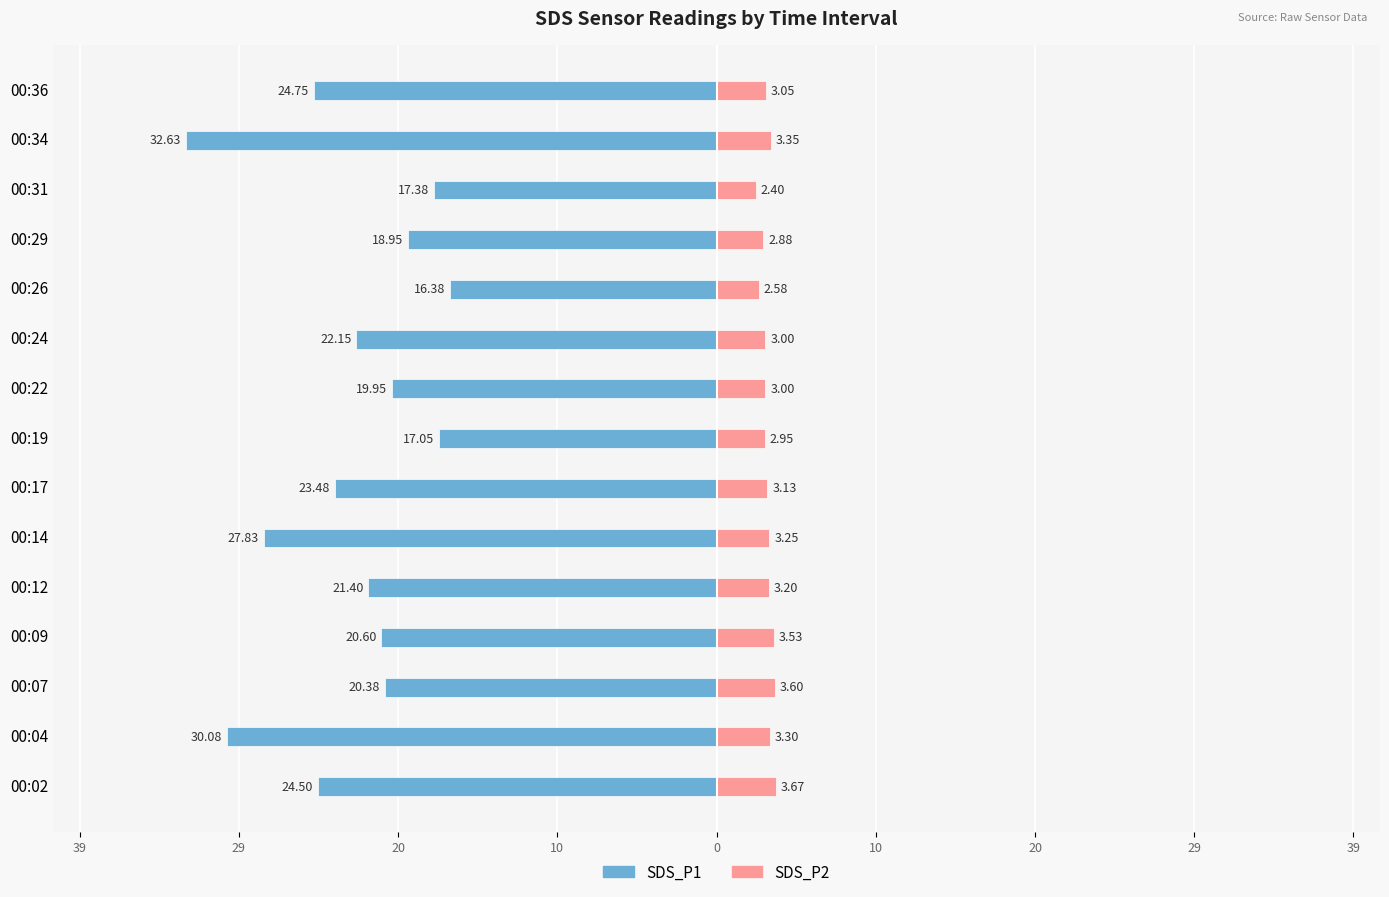

At how many categories does at least one series exceed 2?

15